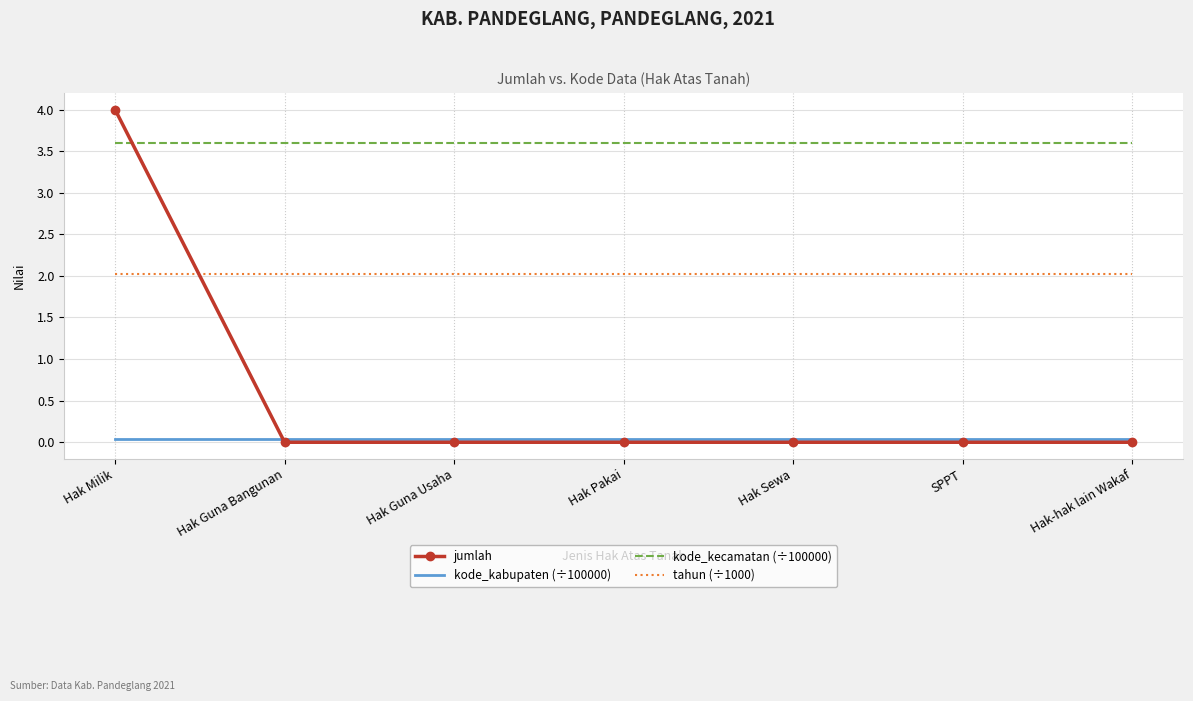

What is the highest value of the jumlah series?

4.0